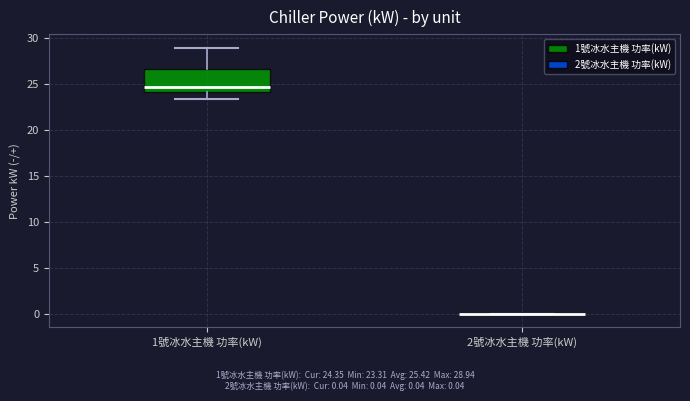

Where does the lower whisker of the box for 1號冰水主機 功率(kW) end on the y-axis? The values are not printed on the chart, so give them approximately, as read against the axis.

23.5